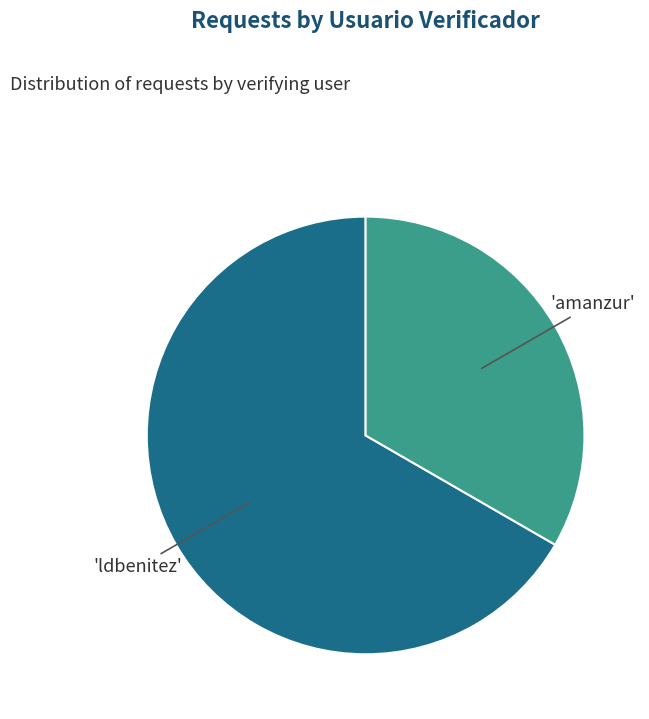

Does any single category account for the majority?

Yes